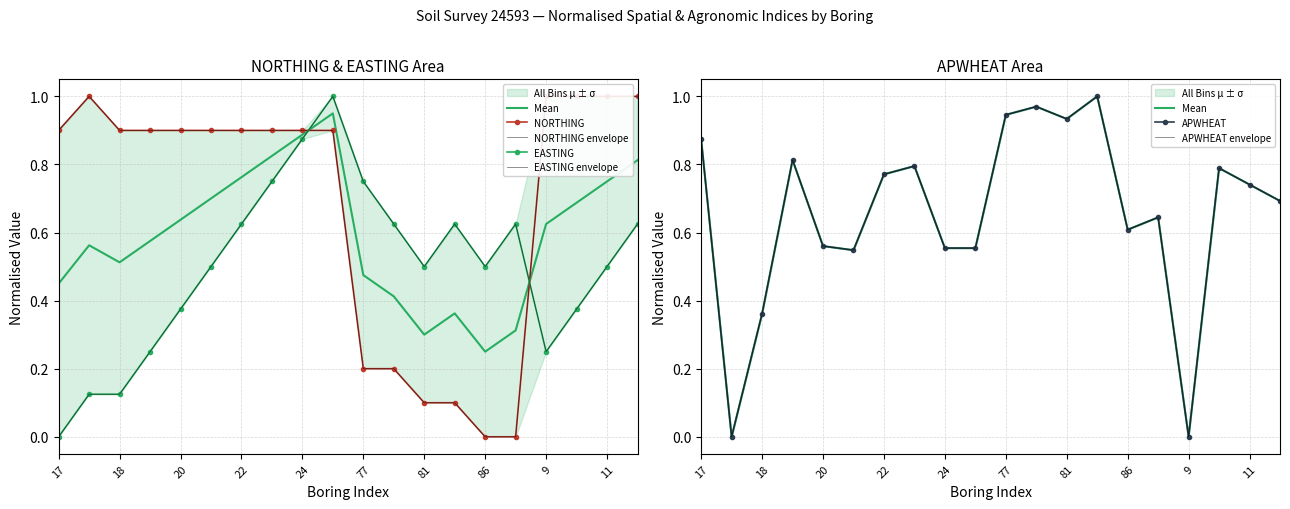

How many intersections are there between APWHEAT and EASTING?

6